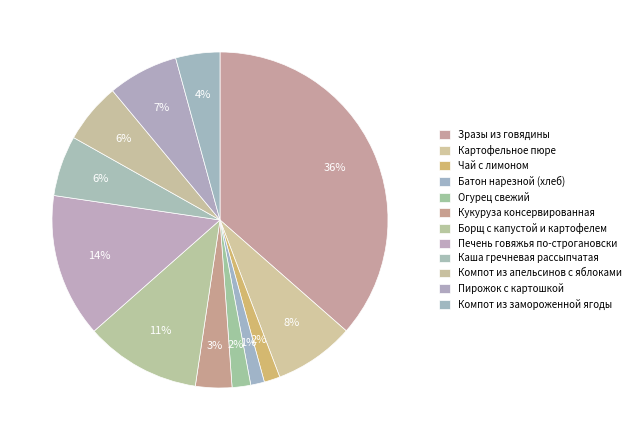

True or false: Борщ с капустой и картофелем accounts for 11% of the total.

True